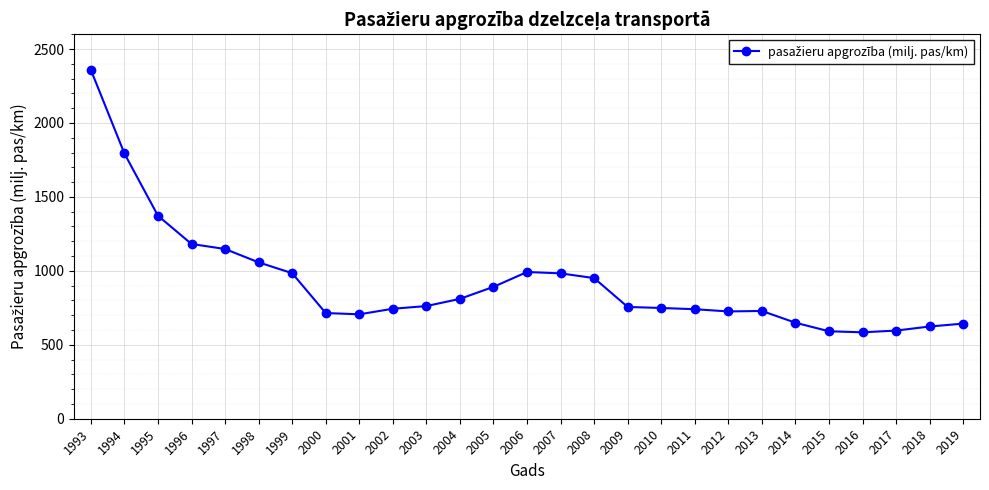

What is the ratio of the value at 2018 to the value at 2004?

0.8